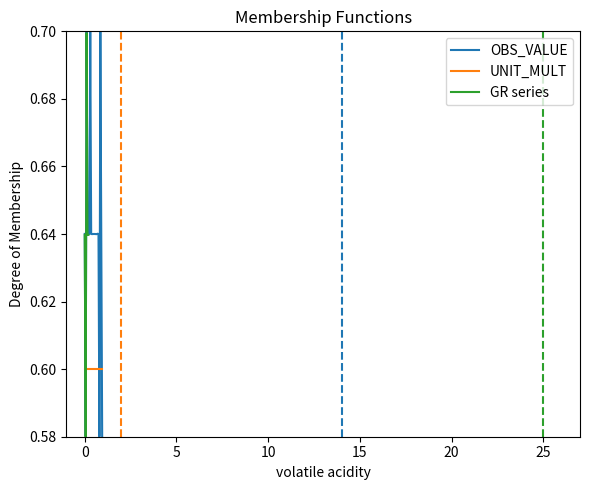

Reading right to left, list all the values displayed in this chart.

0.6	0.6	0.7	0.6	0.6	0.6	0.6	0.6	0.6	0.6	0.6	0.6	0.6	0.7	0.6	0.6	0.6	0.7	0.6	0.6